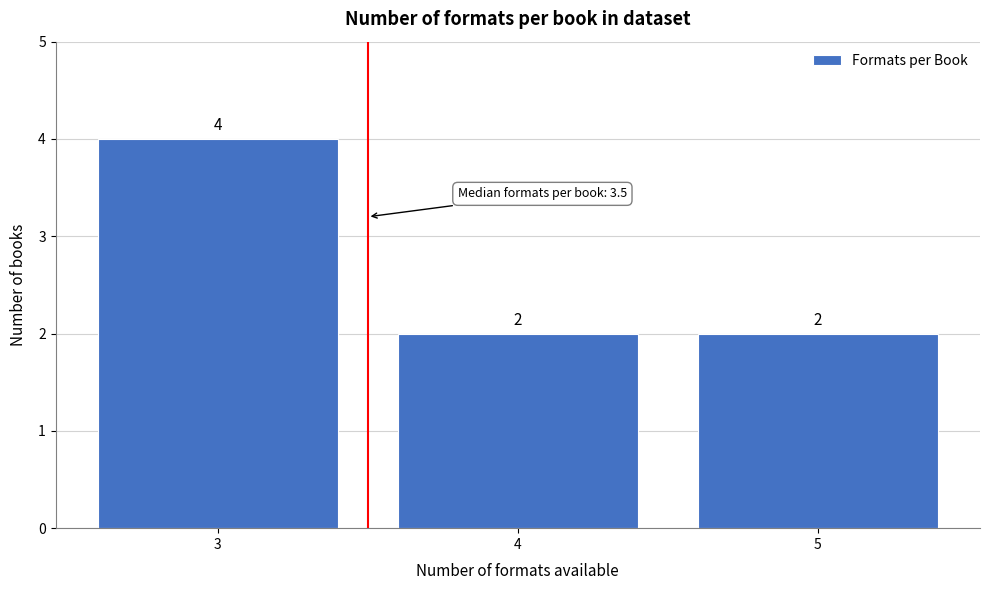

Reading right to left, what are all the values shown in this chart?

5=2	4=2	3=4